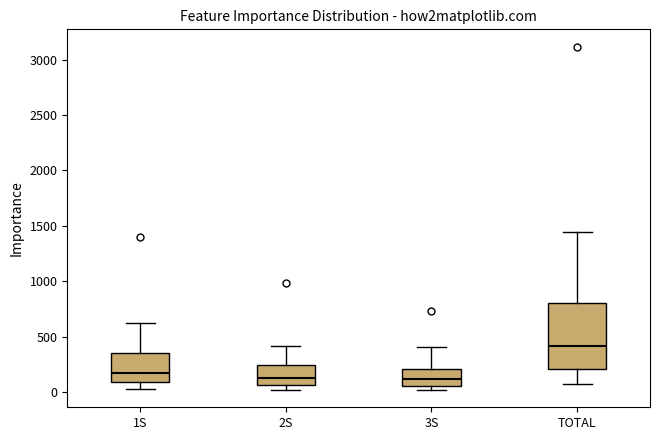

Reading left to right, read every box against the y-axis: the position of its median line, the range the box covers, and the ends of its whiskers. The values are not printed on the chart, so give them approximately, as read against the axis.

1S: median 150, box 100 to 350, whiskers 50 to 600
2S: median 150, box 50 to 250, whiskers 0 to 400
3S: median 100, box 50 to 200, whiskers 0 to 400
TOTAL: median 400, box 200 to 800, whiskers 50 to 1450